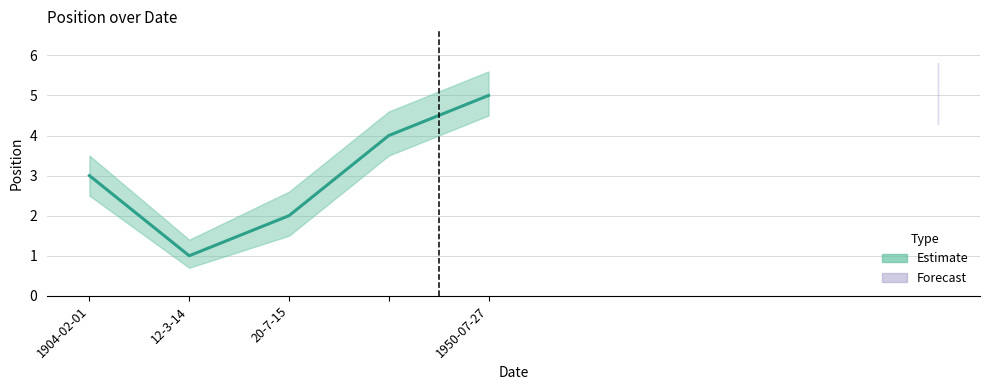

True or false: the data shows 0 at 12-3-14.

False